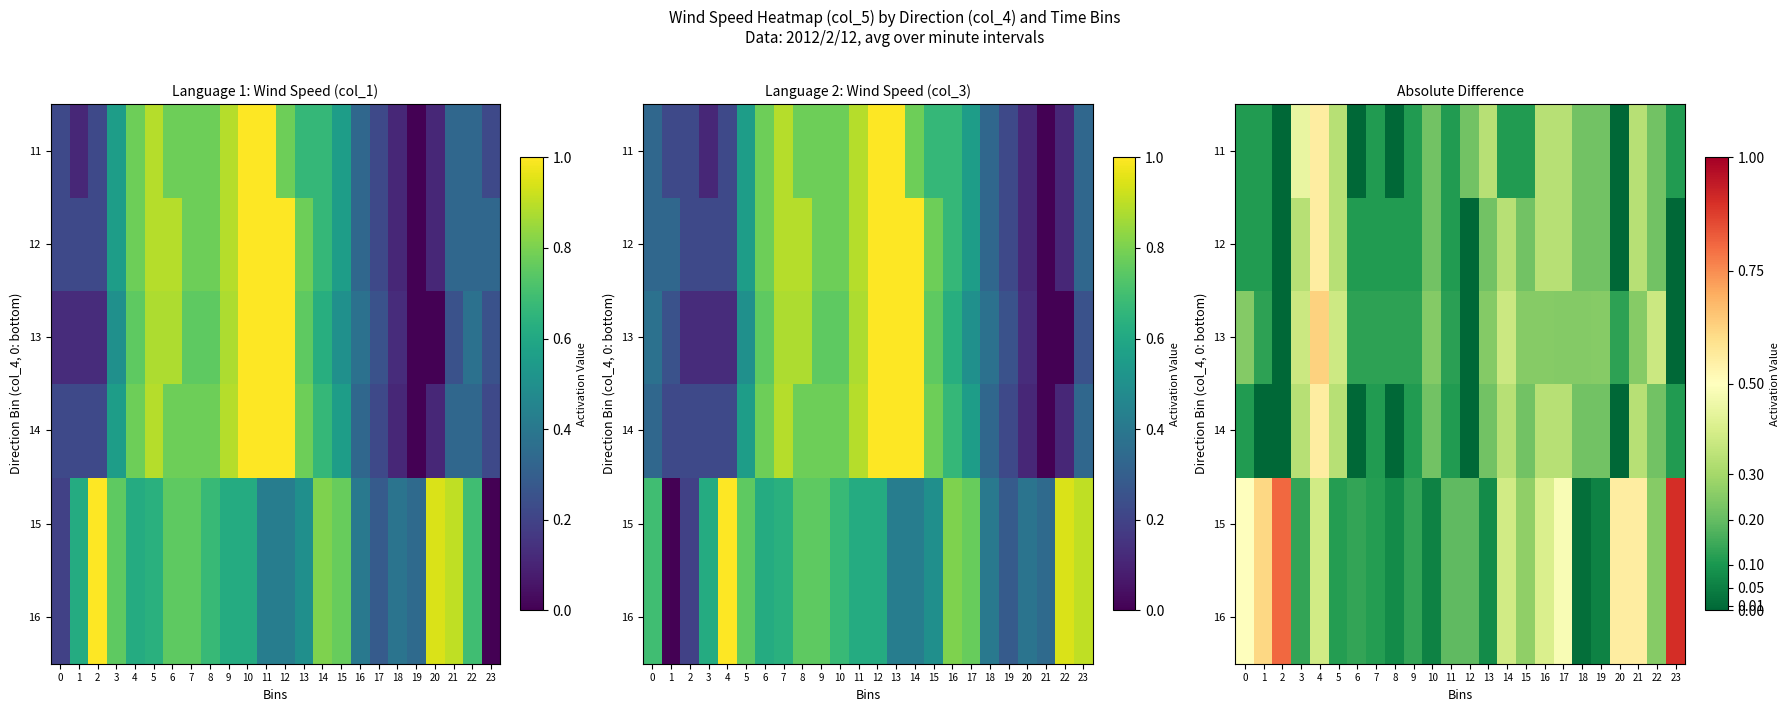

At which category is the sum across all series the highest?

4